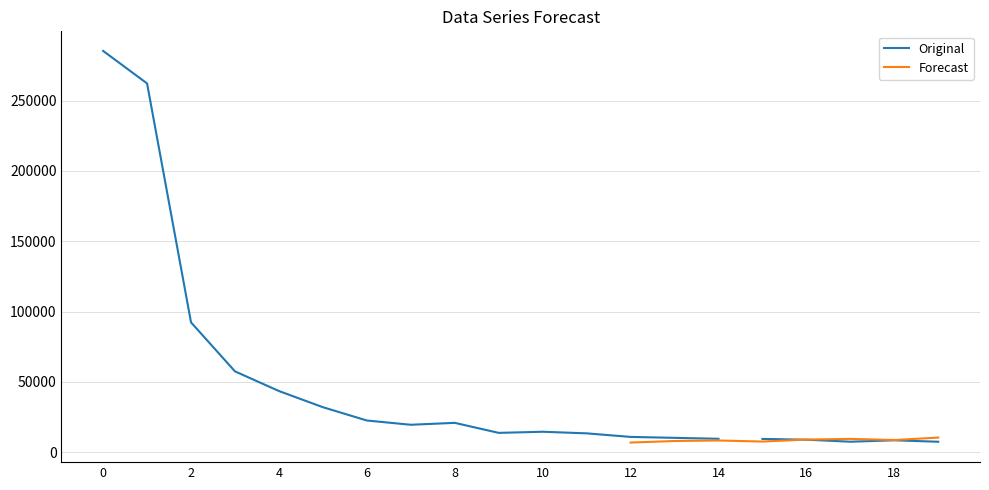

Rank the series by their maximum value, from lowest to highest.

Forecast, Original